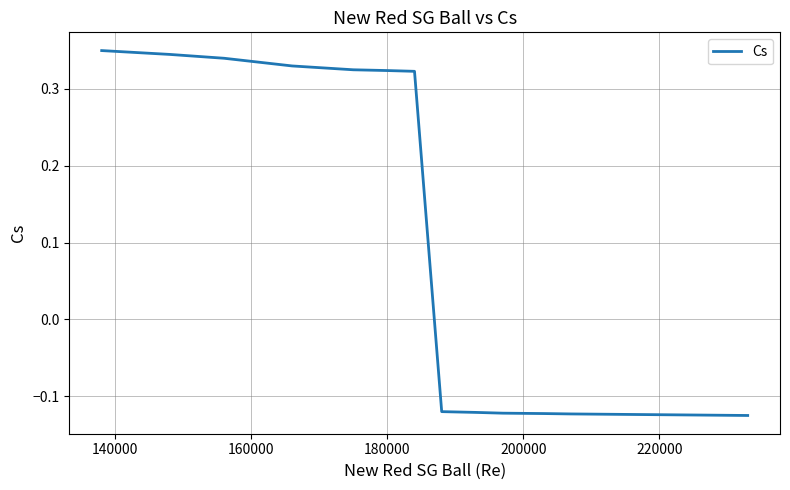

What is the difference between the maximum and minimum values?

0.5